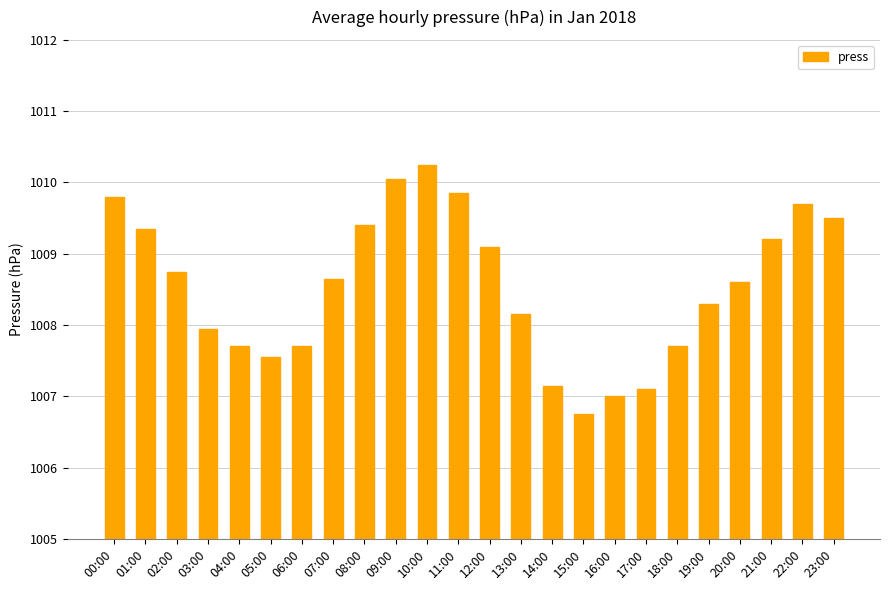

What is the sum of the values at 21:00 and 20:00?

2017.8